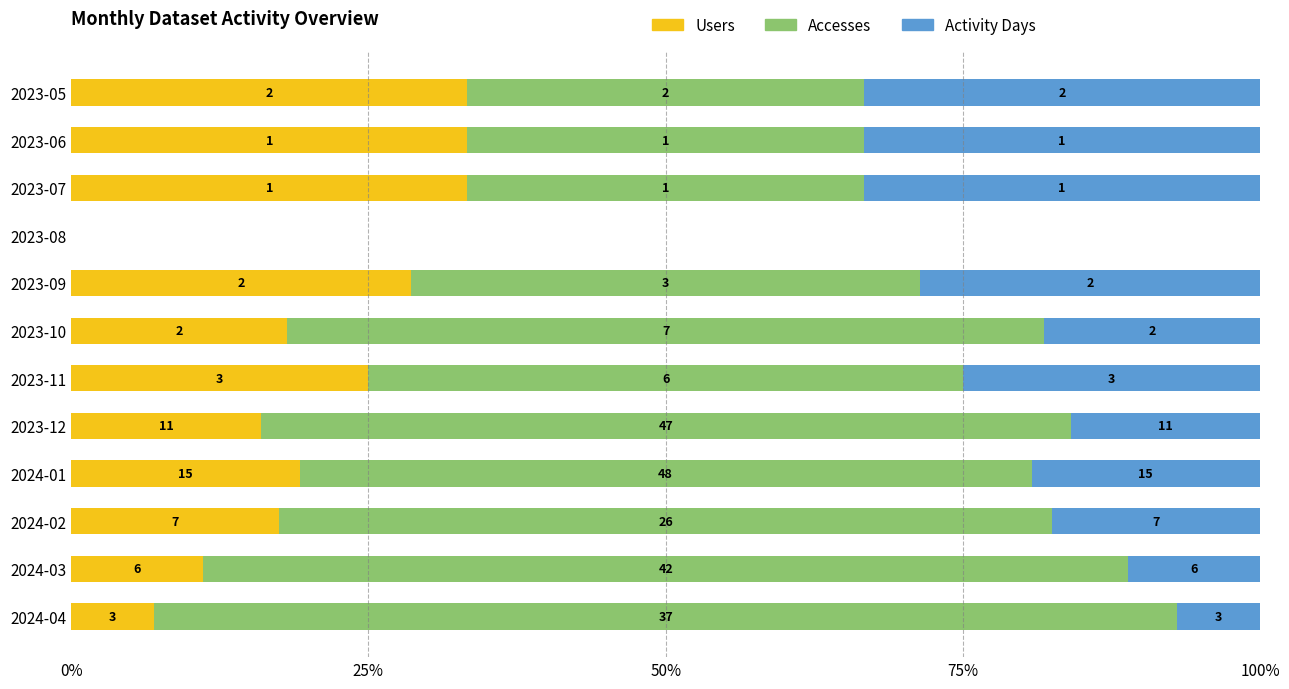

Reading right to left, transcribe all the data shown in this chart.

Users: 7.0	11.1	17.5	19.2	15.9	25.0	18.2	28.6	0.0	33.3	33.3	33.3
Accesses: 86.0	77.8	65.0	61.5	68.1	50.0	63.6	42.9	0.0	33.3	33.3	33.3
Activity Days: 7.0	11.1	17.5	19.2	15.9	25.0	18.2	28.6	0.0	33.3	33.3	33.3